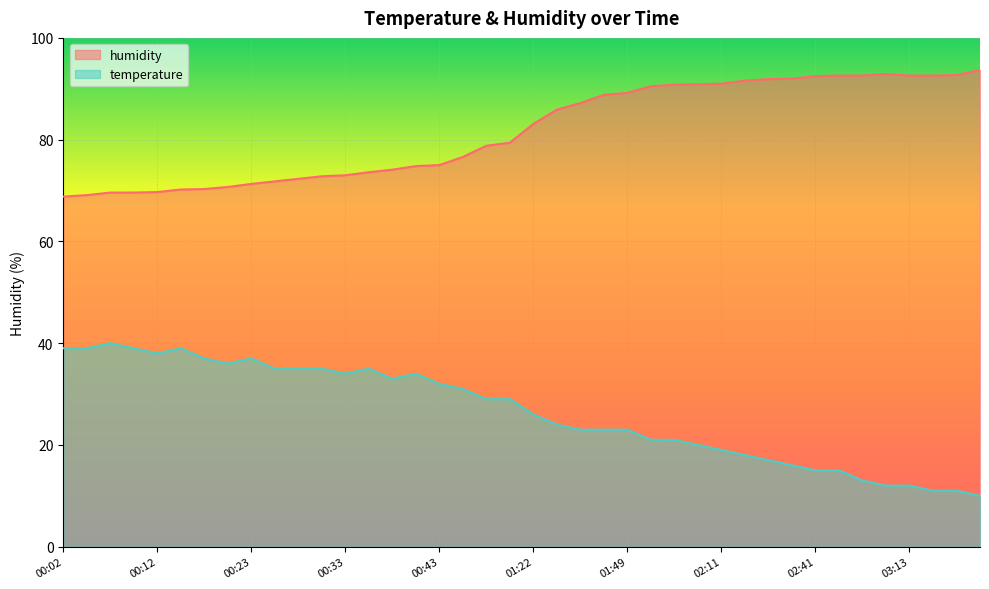

Reading right to left, list all the values displayed in this chart.

temperature: 10.0	11.0	11.0	12.0	12.0	13.0	15.0	15.0	16.0	17.0	18.0	19.0	20.0	21.0	21.0	23.0	23.0	23.0	24.0	26.0	29.0	29.0	31.0	32.0	34.0	33.0	35.0	34.0	35.0	35.0	35.0	37.0	36.0	37.0	39.0	38.0	39.0	40.0	39.0	39.0
humidity: 93.7	92.7	92.6	92.6	92.9	92.6	92.6	92.5	92.0	91.9	91.6	91.0	90.9	90.8	90.5	89.2	88.8	87.2	85.9	83.1	79.4	78.8	76.6	75.0	74.8	74.1	73.6	73.0	72.8	72.3	71.8	71.3	70.7	70.3	70.2	69.7	69.6	69.6	69.1	68.8